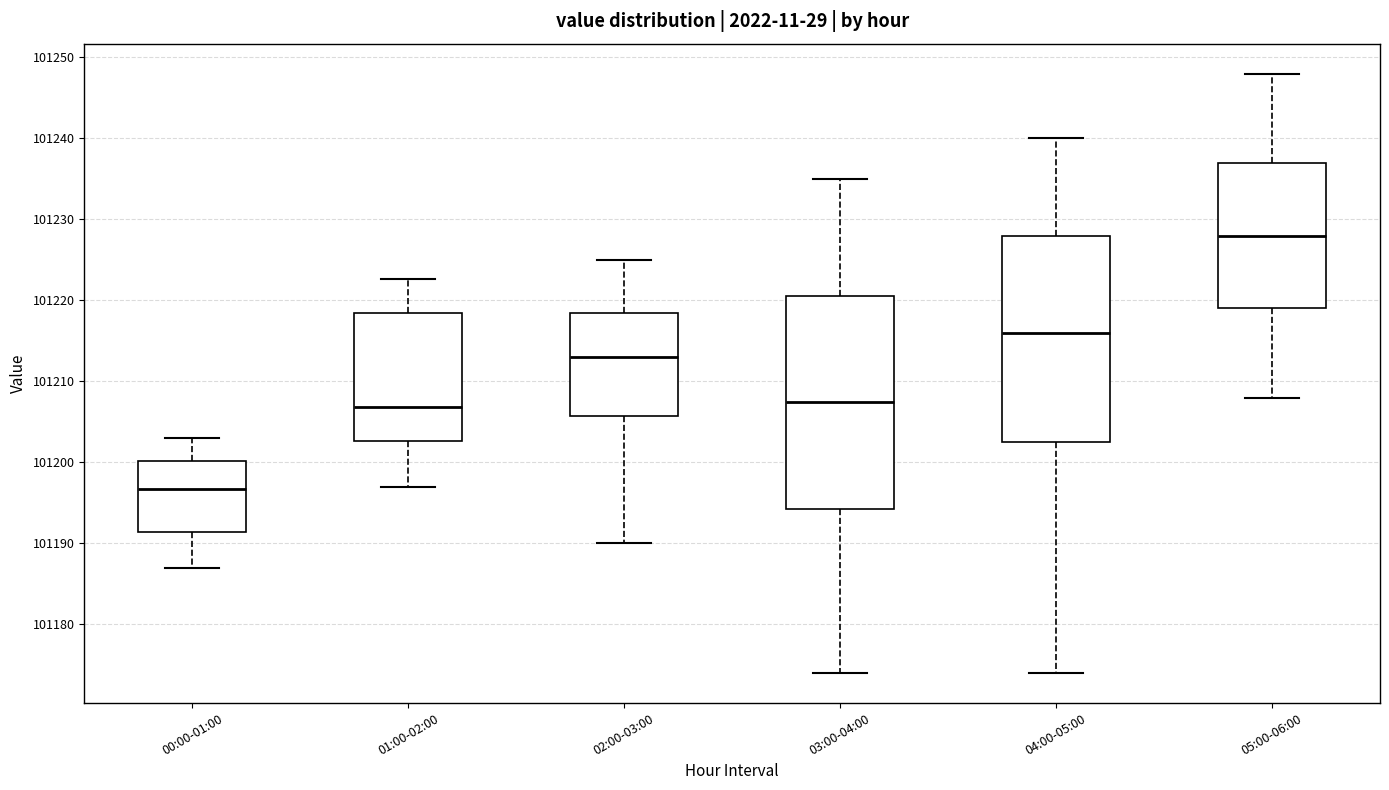

Reading left to right, read every box against the y-axis: the position of its median line, the range the box covers, and the ends of its whiskers. The values are not printed on the chart, so give them approximately, as read against the axis.

00:00-01:00: median 101197, box 101191 to 101200, whiskers 101187 to 101203
01:00-02:00: median 101207, box 101203 to 101219, whiskers 101197 to 101223
02:00-03:00: median 101213, box 101206 to 101219, whiskers 101190 to 101225
03:00-04:00: median 101208, box 101194 to 101221, whiskers 101174 to 101235
04:00-05:00: median 101216, box 101203 to 101228, whiskers 101174 to 101240
05:00-06:00: median 101228, box 101219 to 101237, whiskers 101208 to 101248